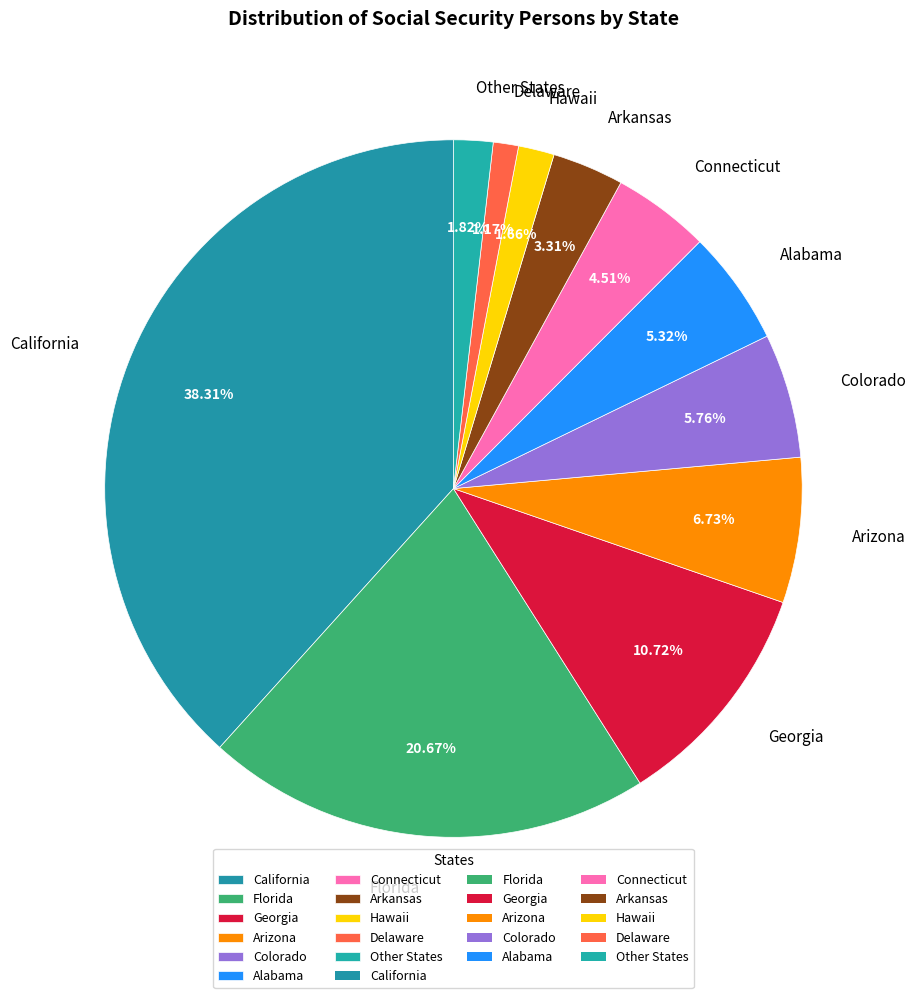

To the nearest percent, what is the difference between the Hawaii and Florida slice percentages?

19%